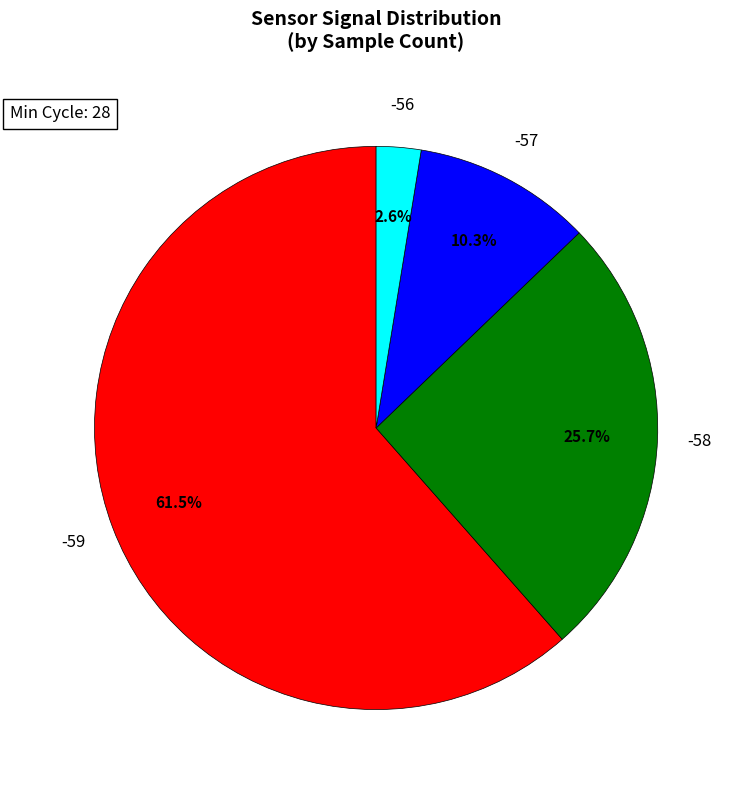

Is there any slice that represents more than half of the pie?

Yes